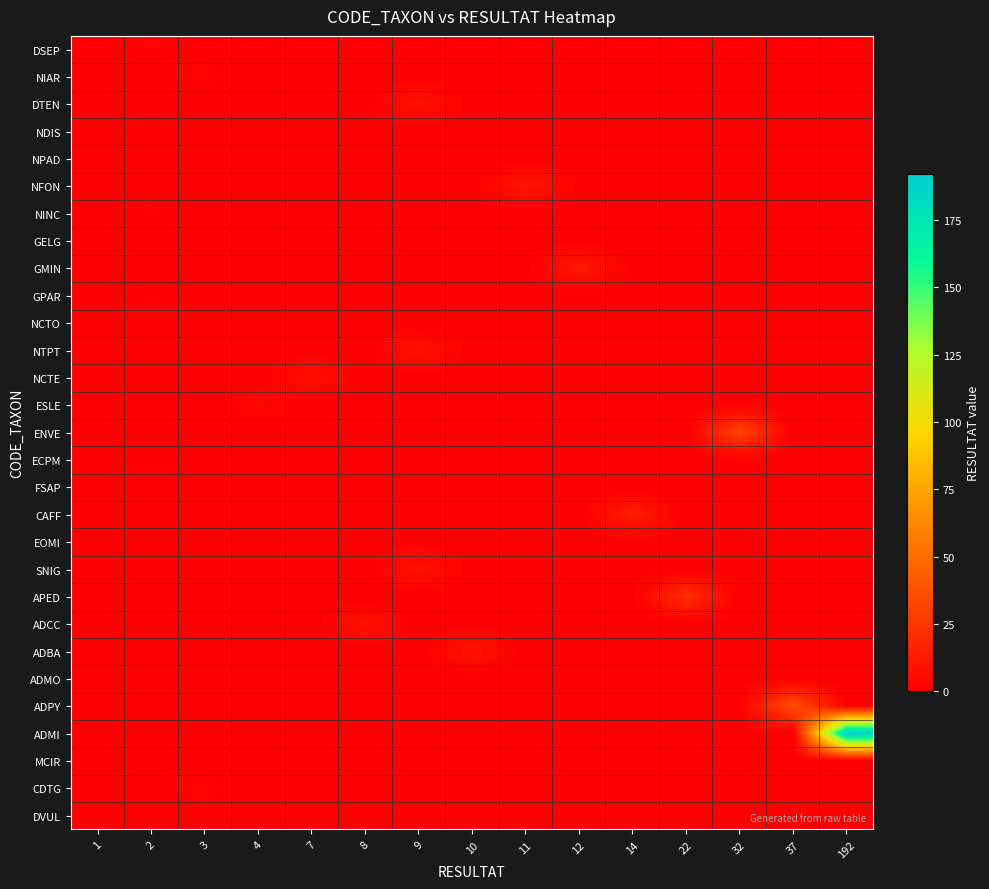

Count the number of categories in the chart.

15